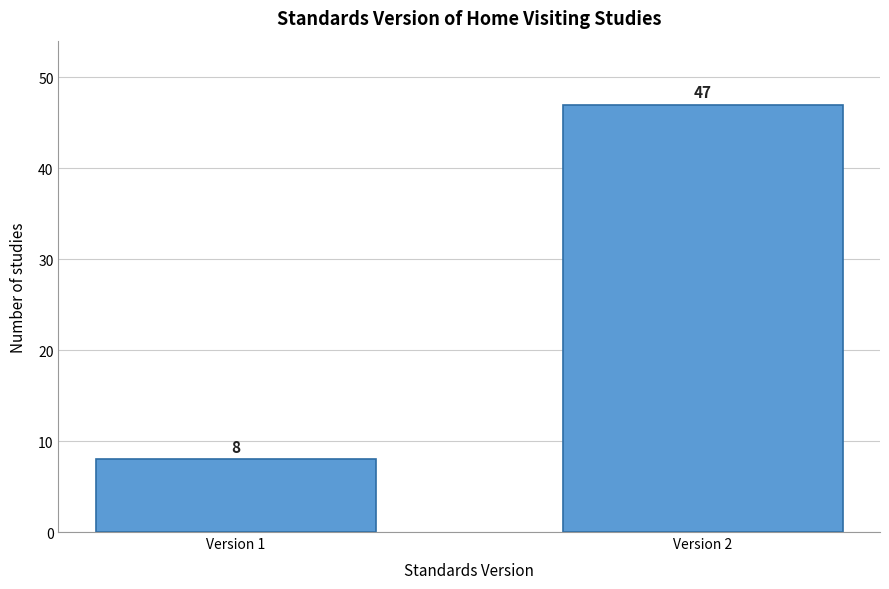

Reading left to right, transcribe all the data shown in this chart.

8	47